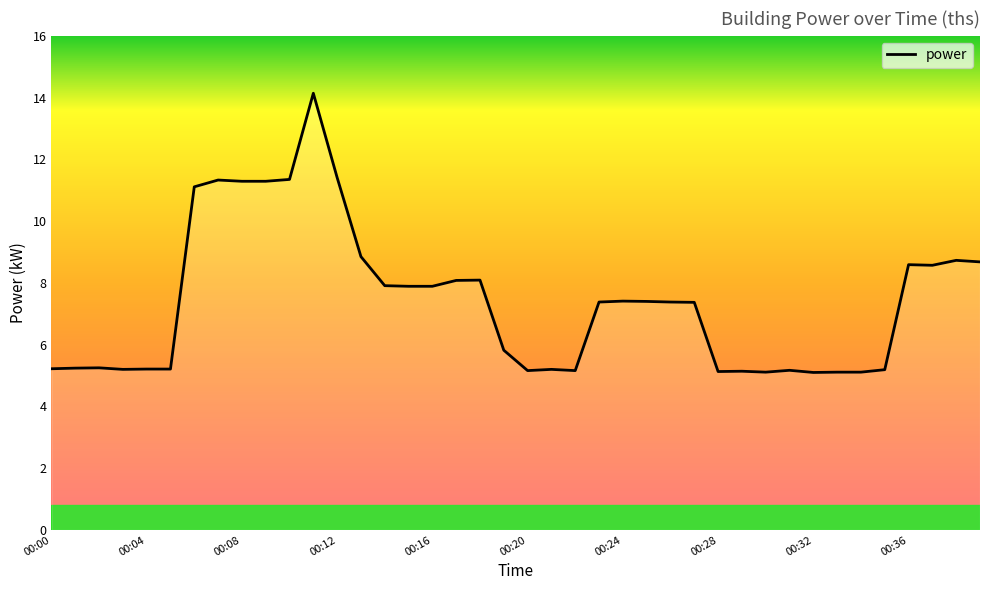

What is the smallest value displayed?

5.1